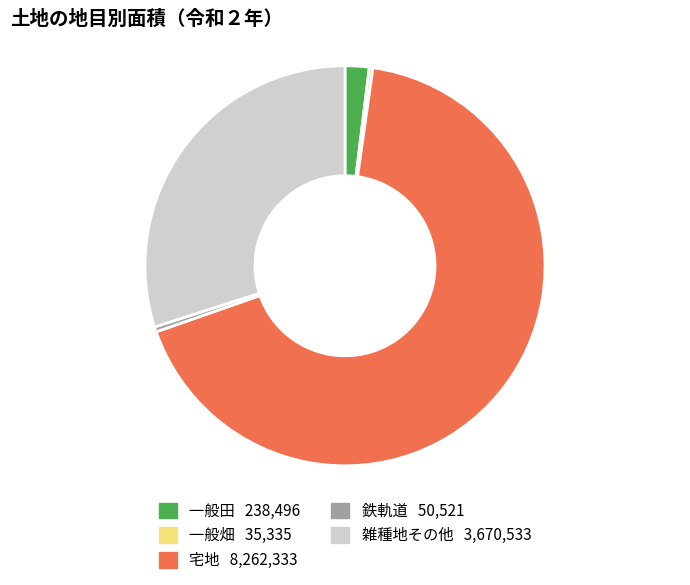

Between 宅地 and 雑種地その他, which is larger?

宅地